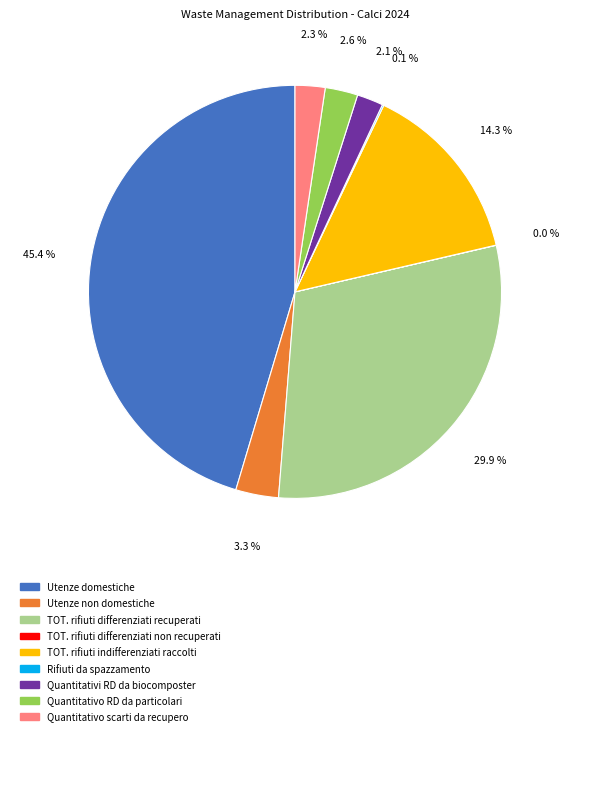

Is there a majority slice in this chart?

No